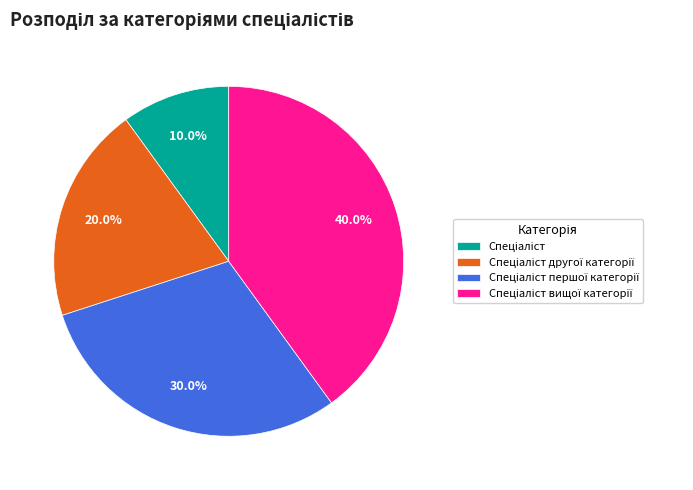

Is there a majority slice in this chart?

No